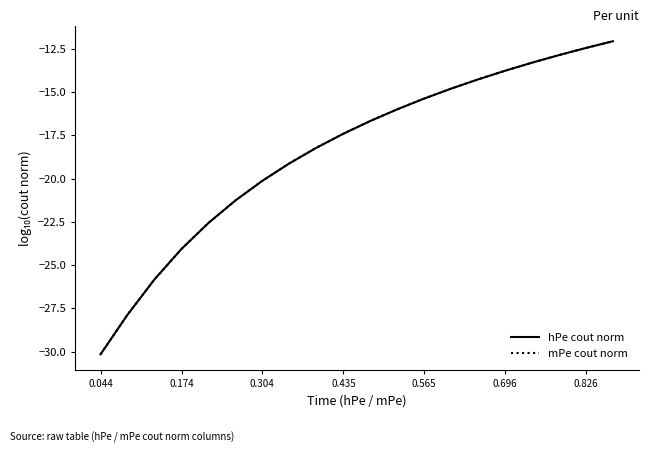

Which series has the widest spread of values?

hPe cout norm